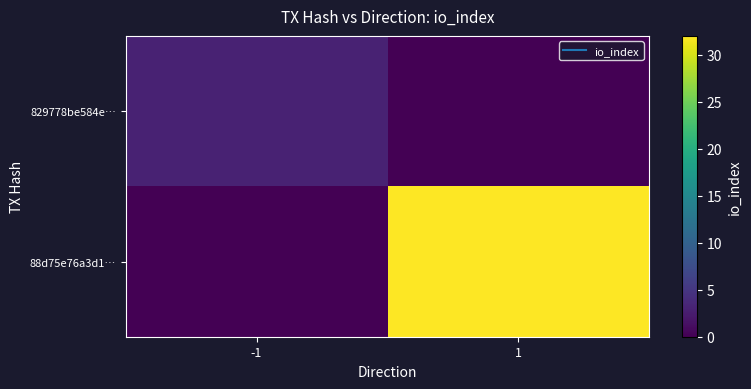

What is the greatest value displayed?

32